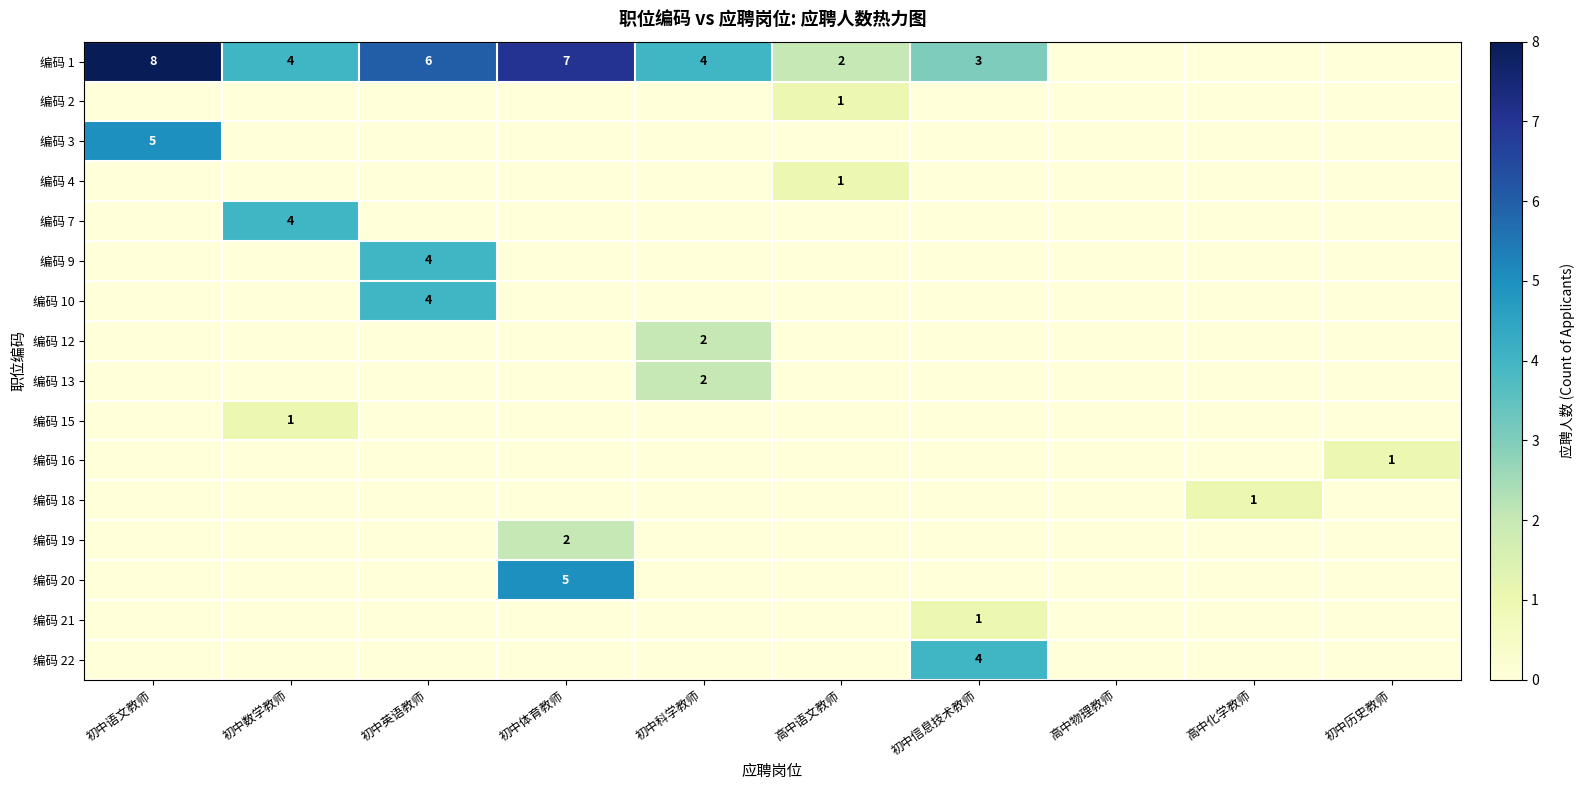

True or false: 编码 20 has a value of 5 at 初中体育教师.

True